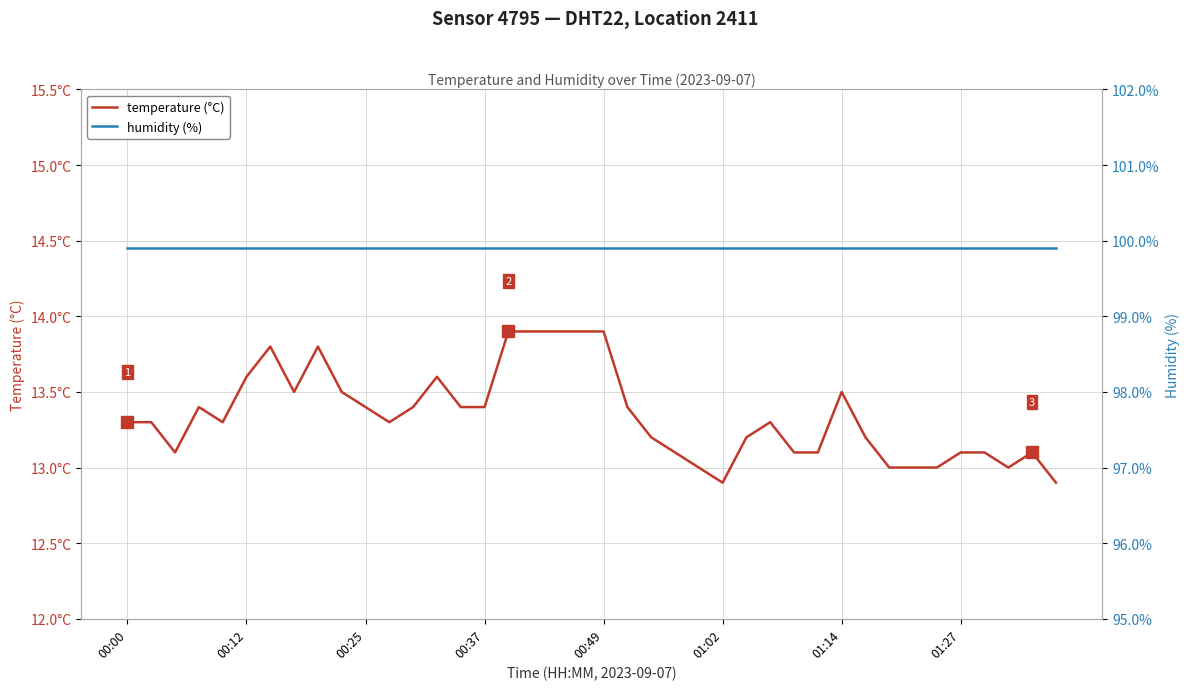

True or false: temperature (°C) and humidity (%) intersect in this chart.

False